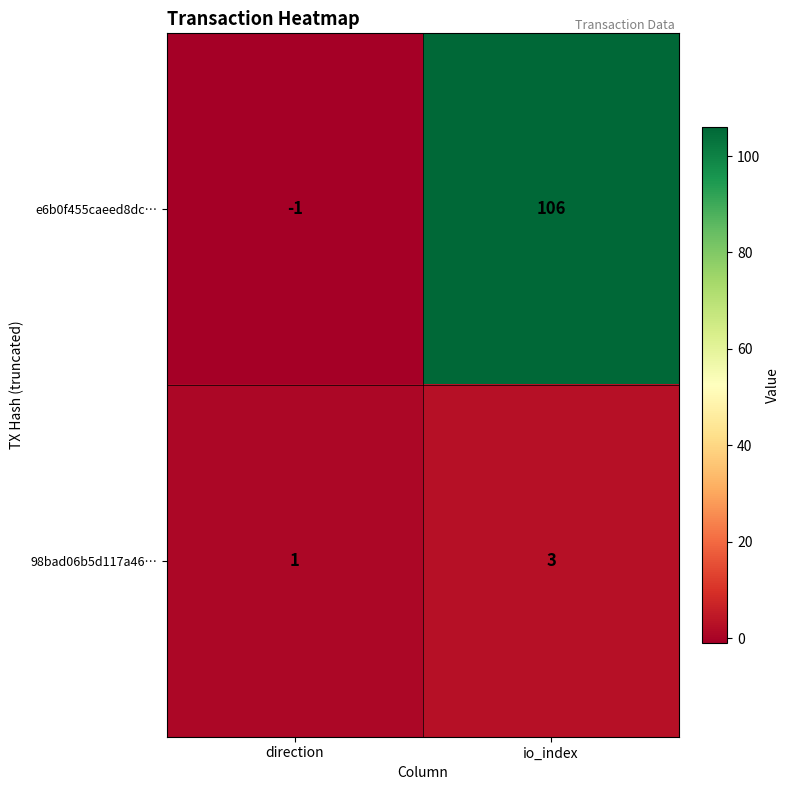

List the series in order of their peak value, highest first.

e6b0f455caeed8dc…, 98bad06b5d117a46…